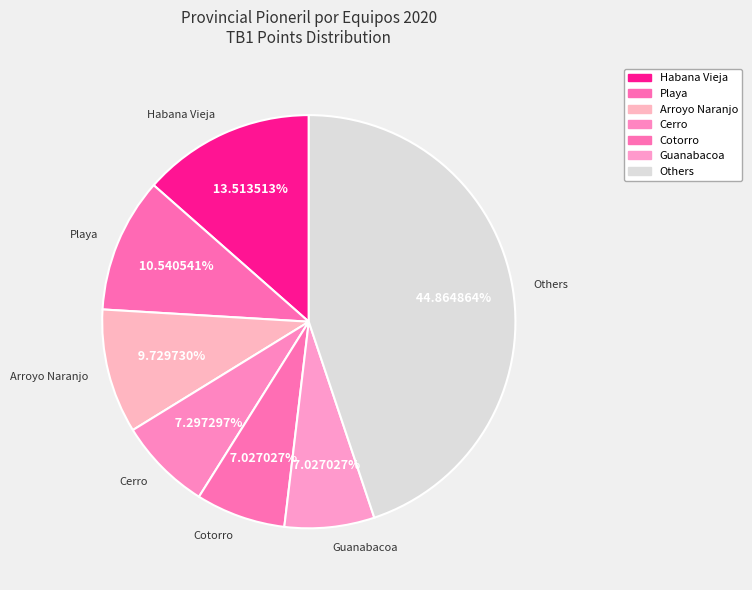

Which has a higher value, Playa or Guanabacoa?

Playa